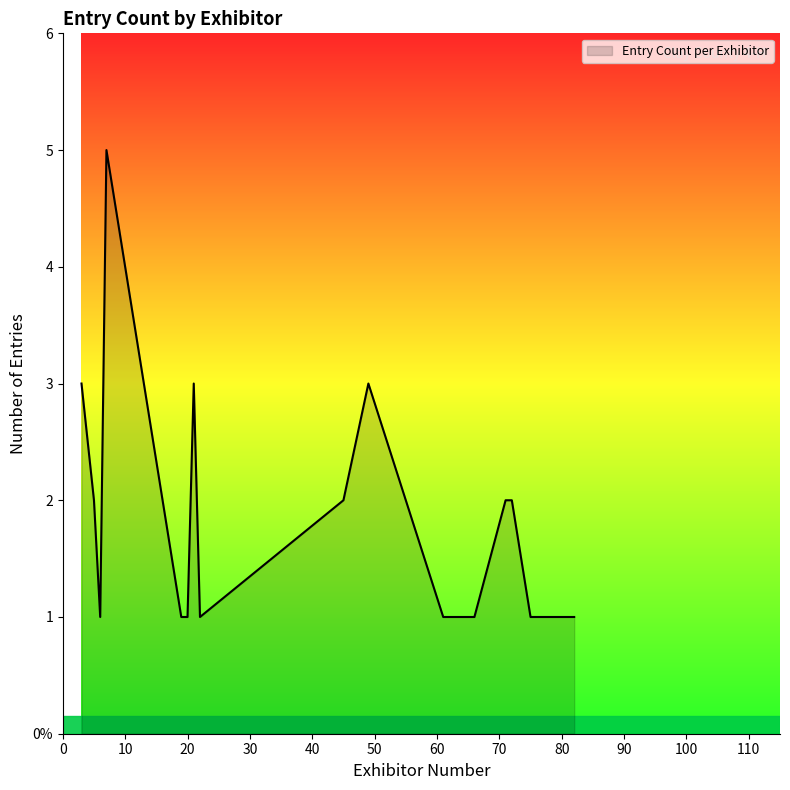

Rank the categories by value from highest to lowest.

7, 3, 21, 49, 5, 45, 71, 72, 6, 19, 20, 22, 61, 63, 64, 66, 75, 77, 78, 82